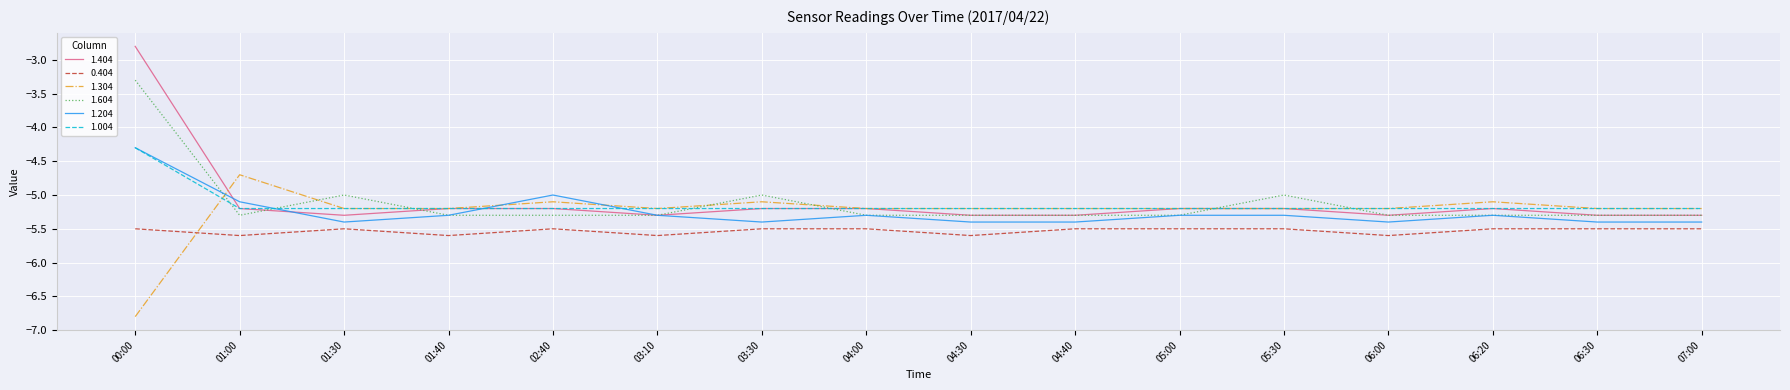

What is the spread (max minus min) of values at 01:30?

0.5